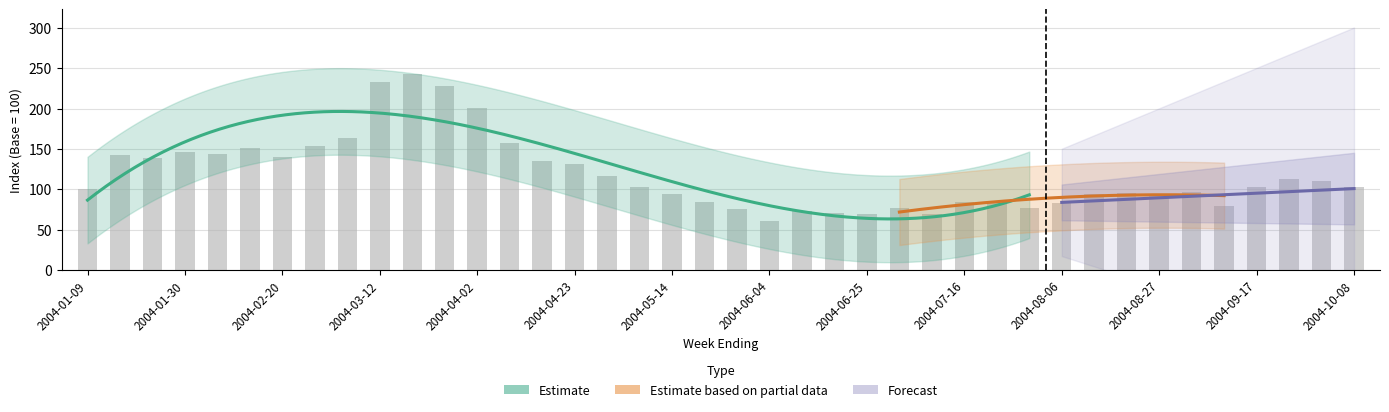

How many values exceed 103?

20